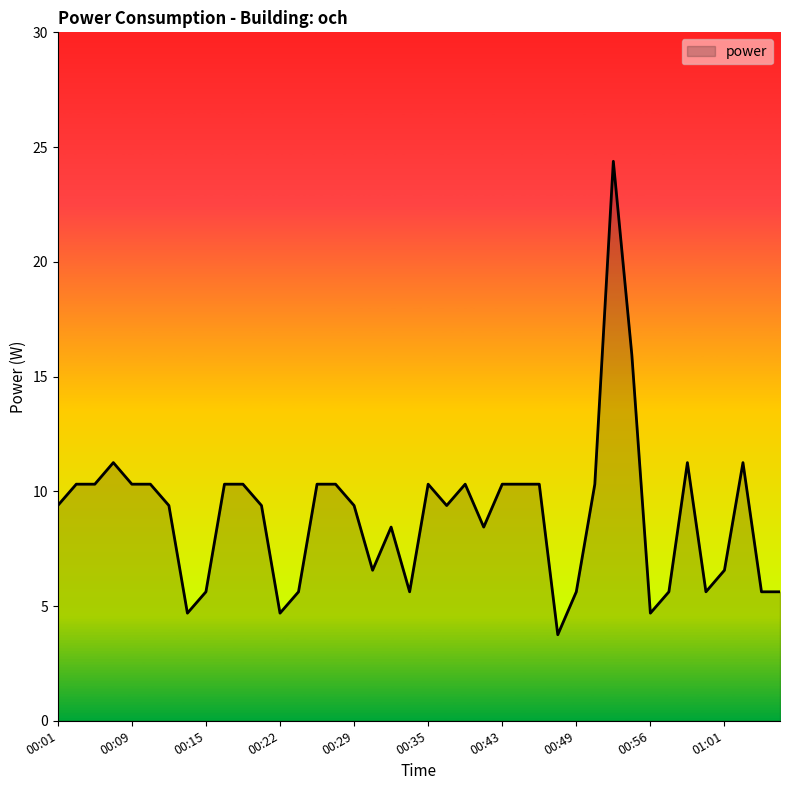

What is the minimum value shown in the chart?

3.8